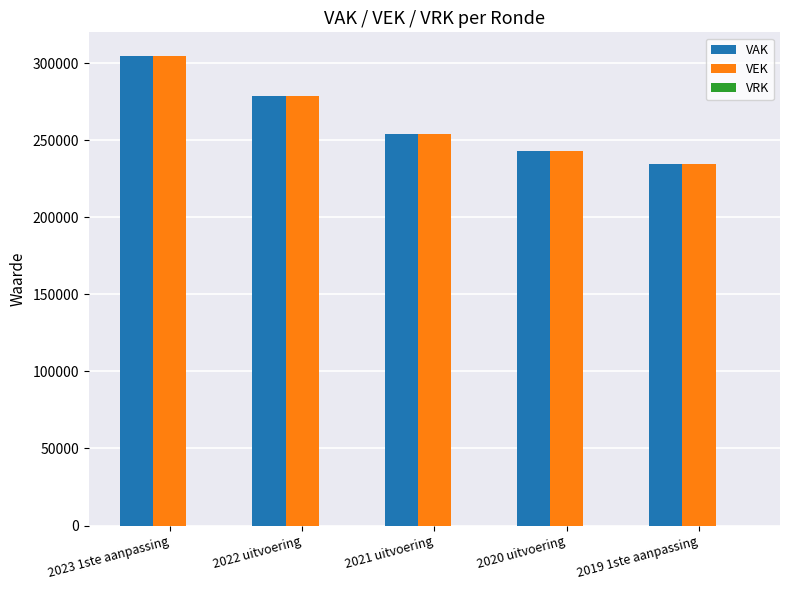

At which category is the sum across all series the highest?

2023 1ste aanpassing